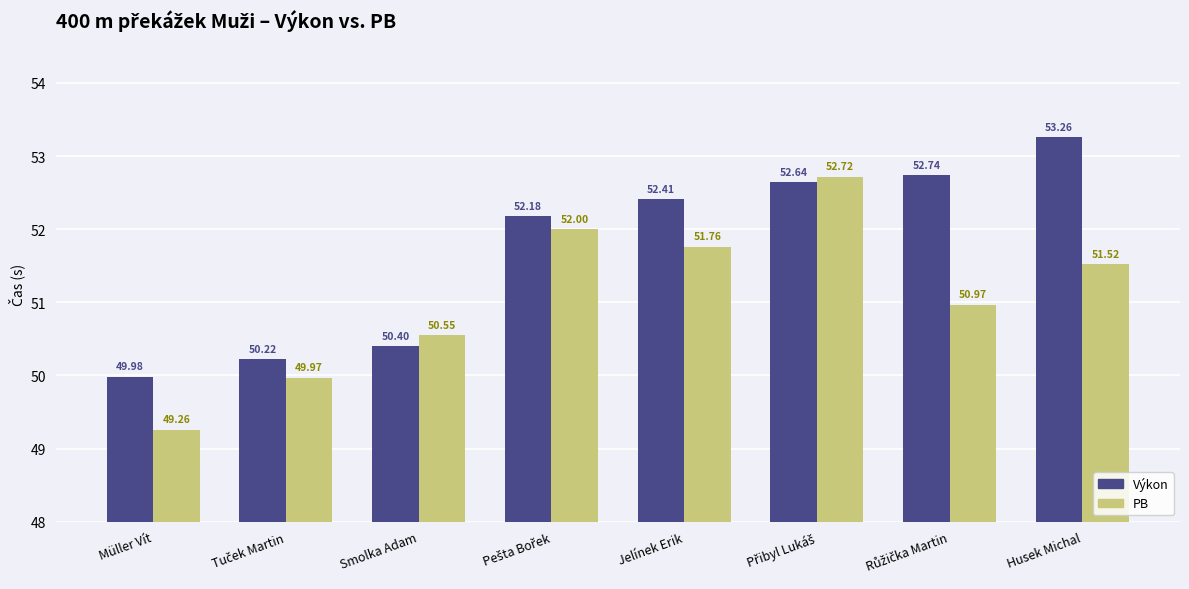

Which series has the largest total across all categories?

Výkon